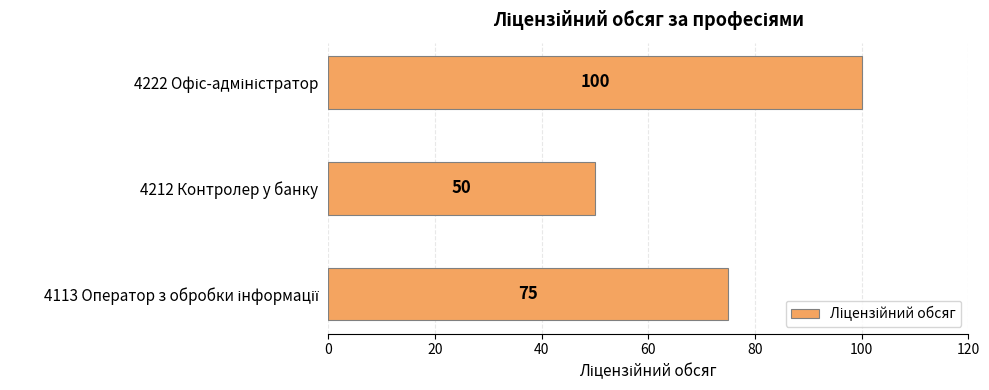

Reading top to bottom, list all the values displayed in this chart.

100	50	75